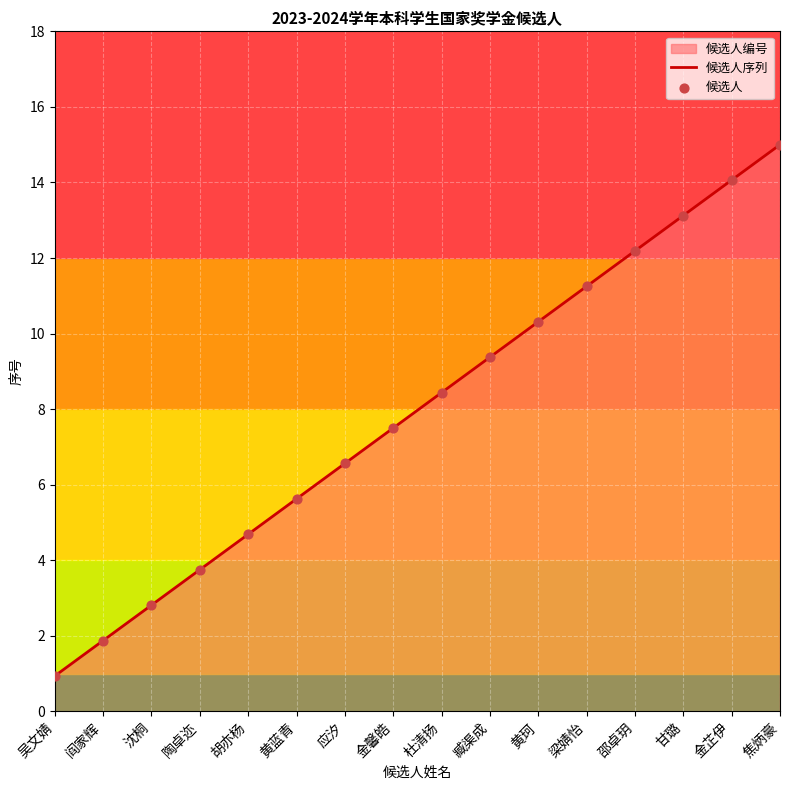

At how many categories does at least one series exceed 13?

3